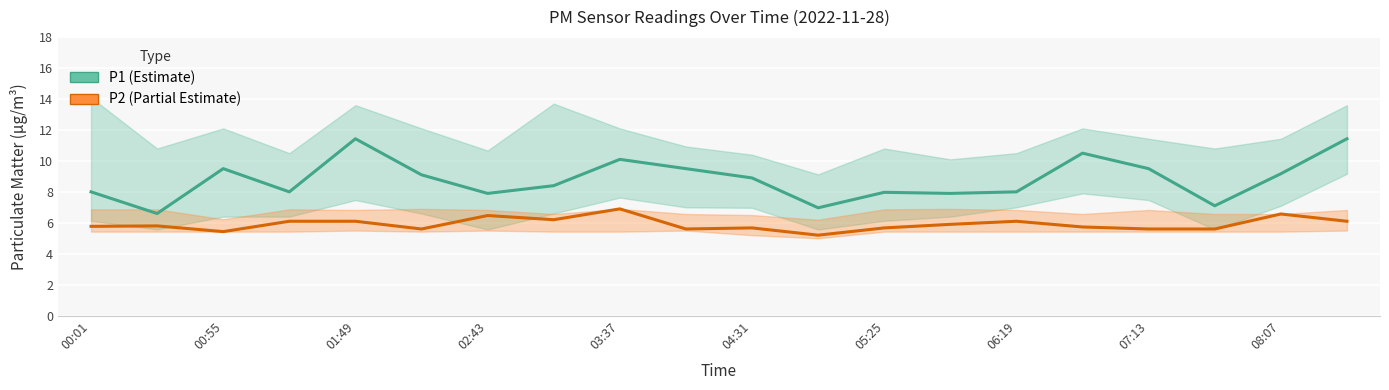

How many categories are shown in the chart?

20